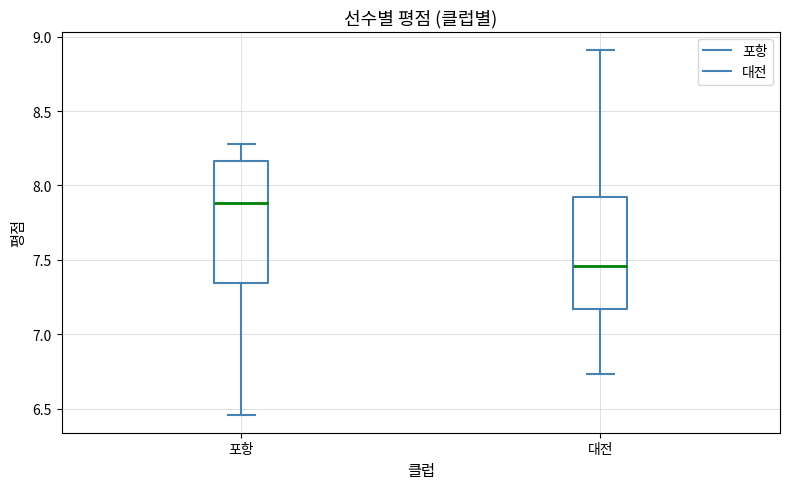

Where does the lower whisker of the box for 포항 end on the y-axis? The values are not printed on the chart, so give them approximately, as read against the axis.

6.45